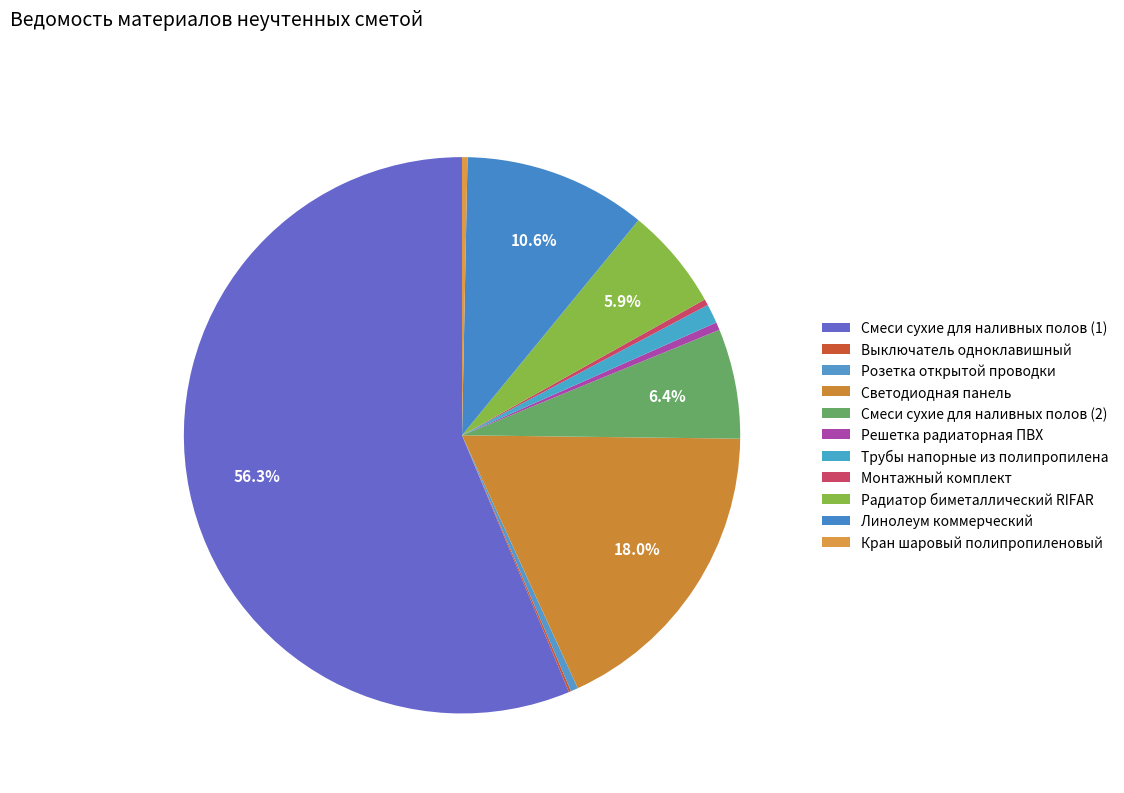

True or false: Розетка открытой проводки accounts for 0% of the total.

True